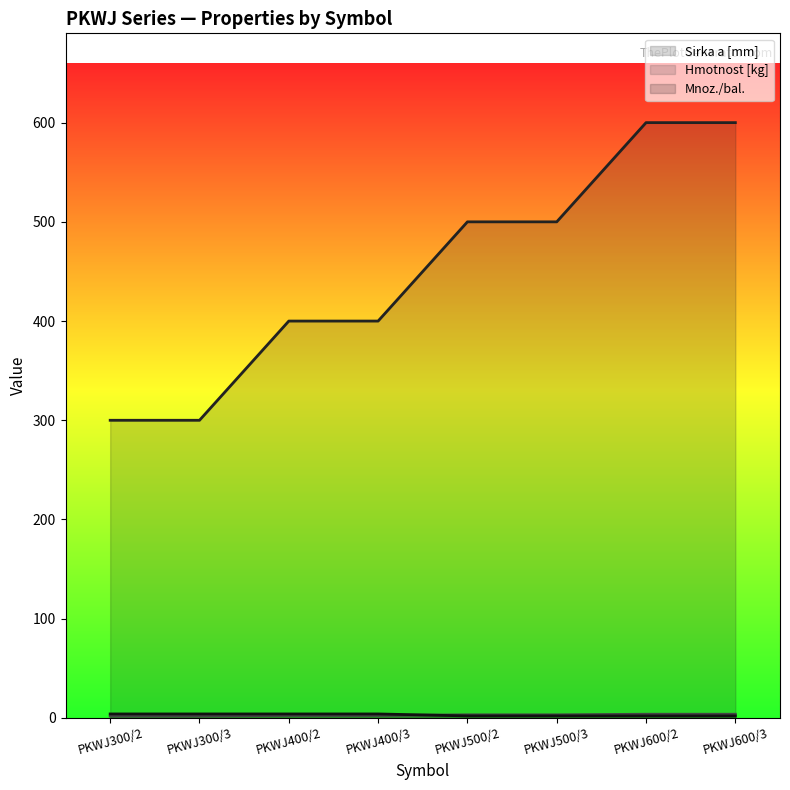

How many lines are shown in the chart?

3